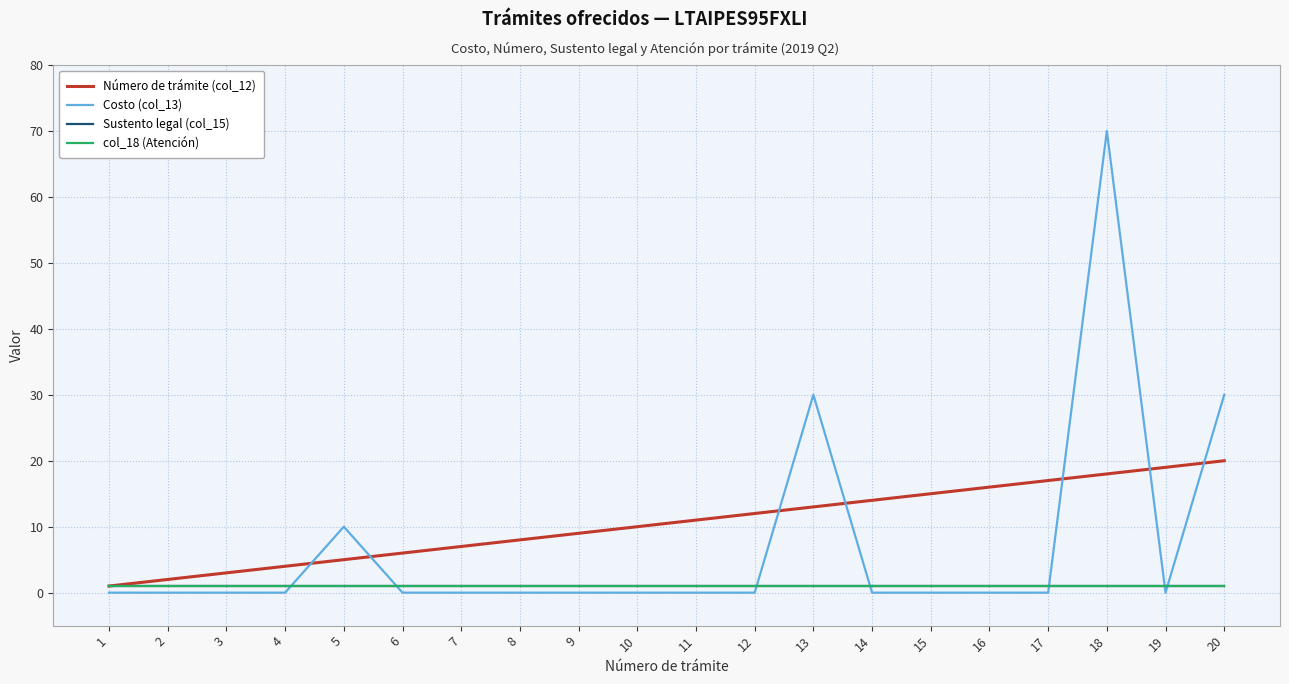

Is this an area chart (filled region under the line)?

No